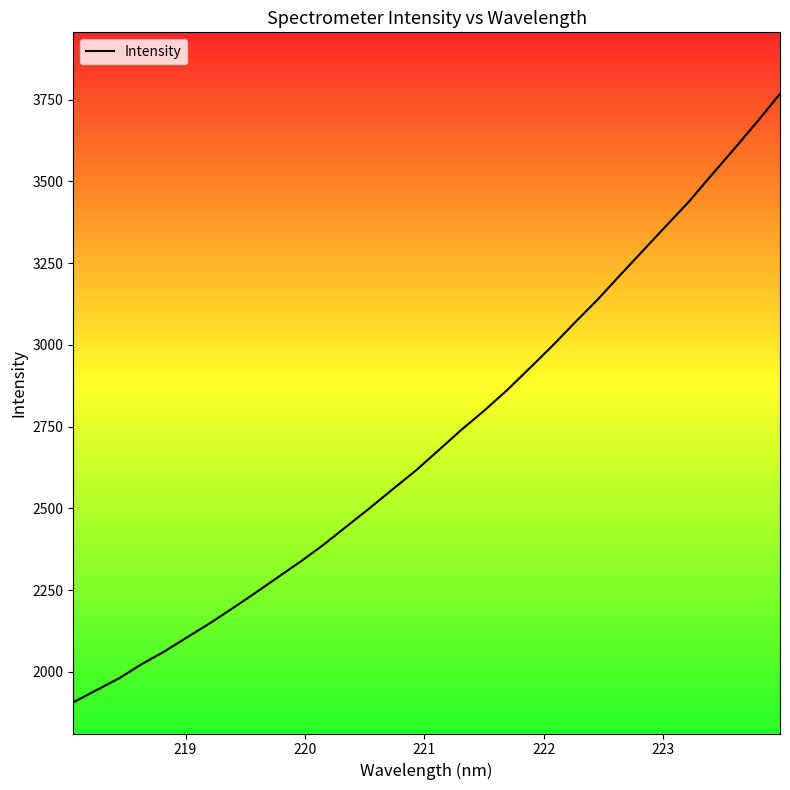

What is the sum of all values?

86830.9